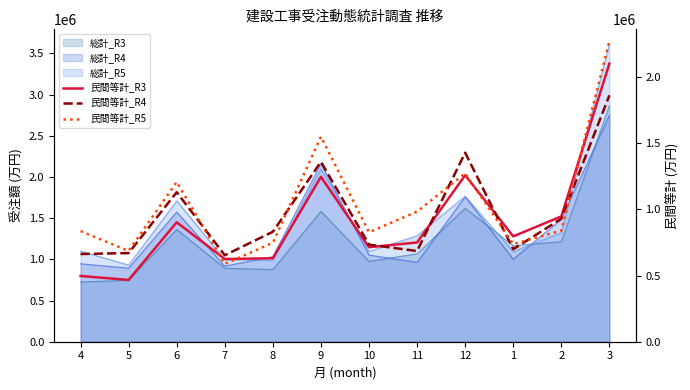

What is the smallest value displayed?

466551.2